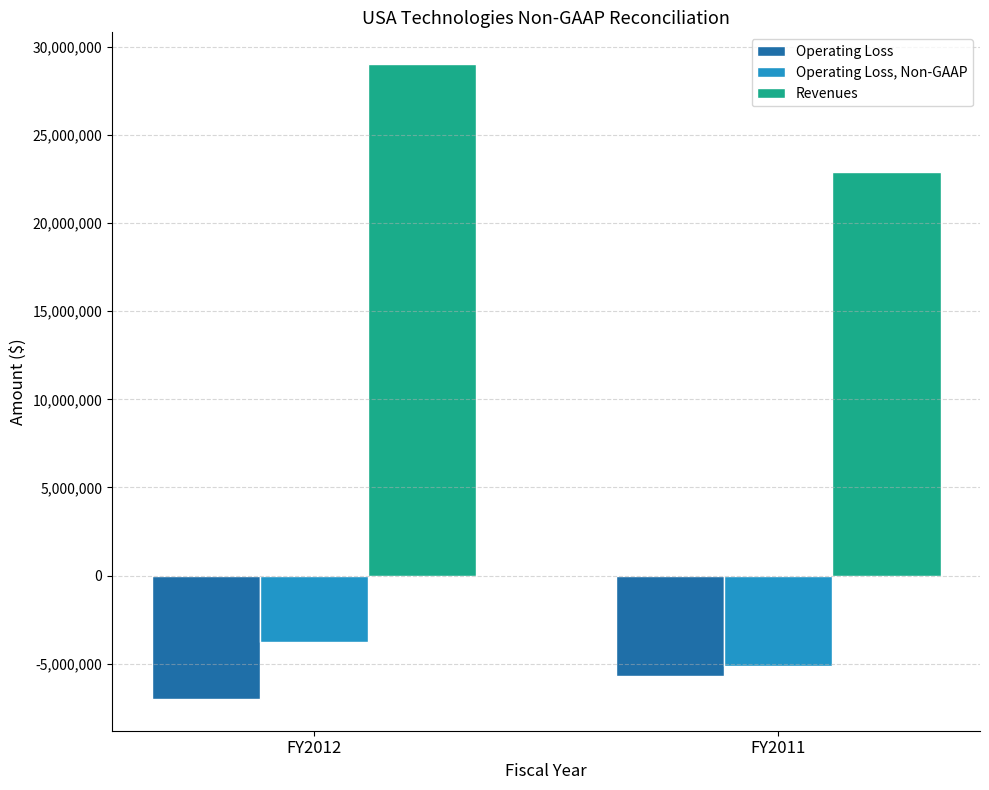

Rank the categories by Operating Loss value from lowest to highest.

FY2012, FY2011